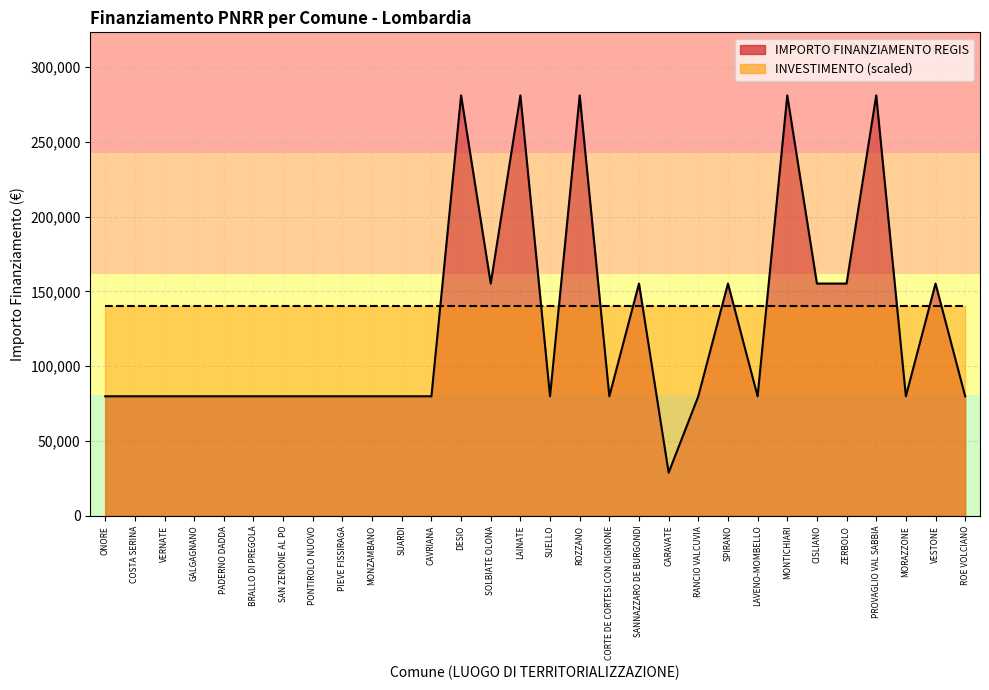

At which category does the data reach its first local peak?

DESIO